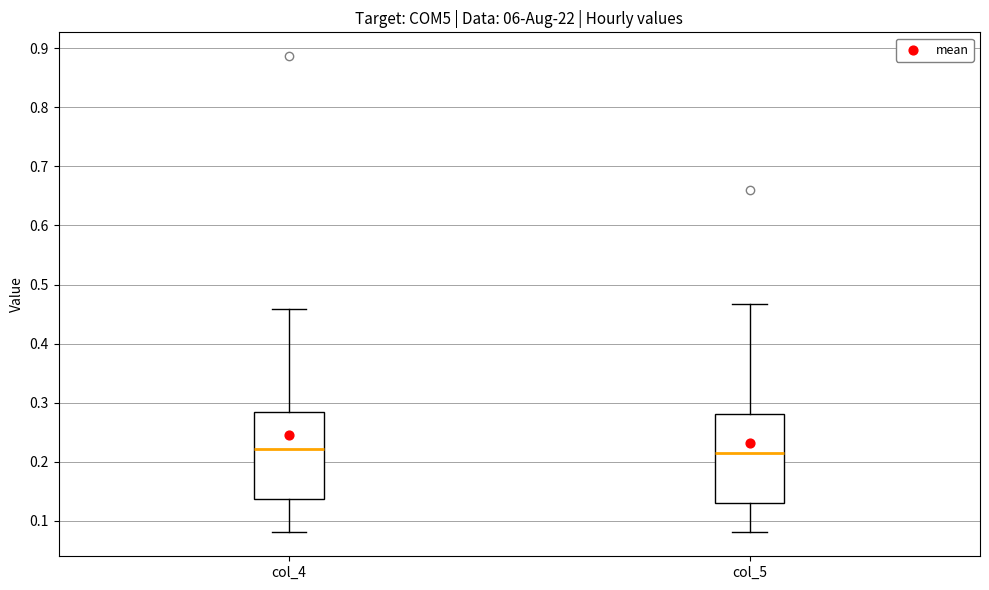

Reading left to right, read every box against the y-axis: the position of its median line, the range the box covers, and the ends of its whiskers. The values are not printed on the chart, so give them approximately, as read against the axis.

col_4: median 0.22, box 0.14 to 0.28, whiskers 0.08 to 0.46
col_5: median 0.21, box 0.13 to 0.28, whiskers 0.08 to 0.47